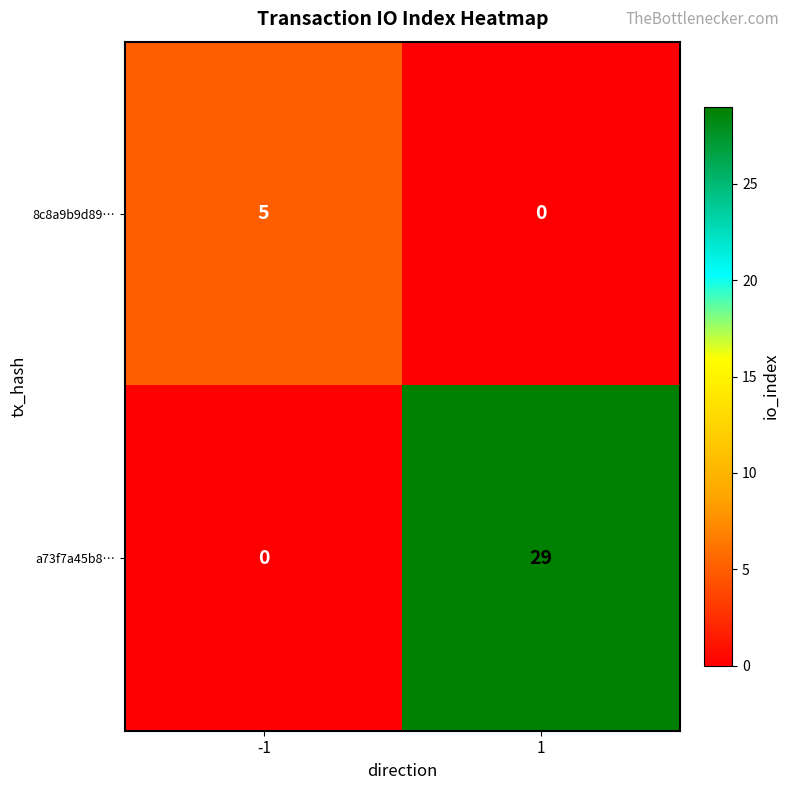

What is the difference between the maximum and minimum values in the 8c8a9b9d89… series?

5